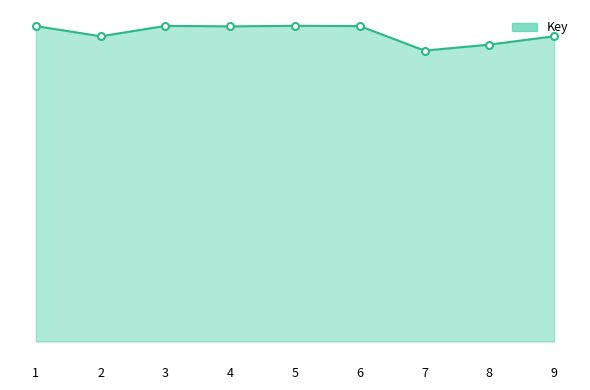

True or false: there are more than 1 points higher than both neighbors.

True